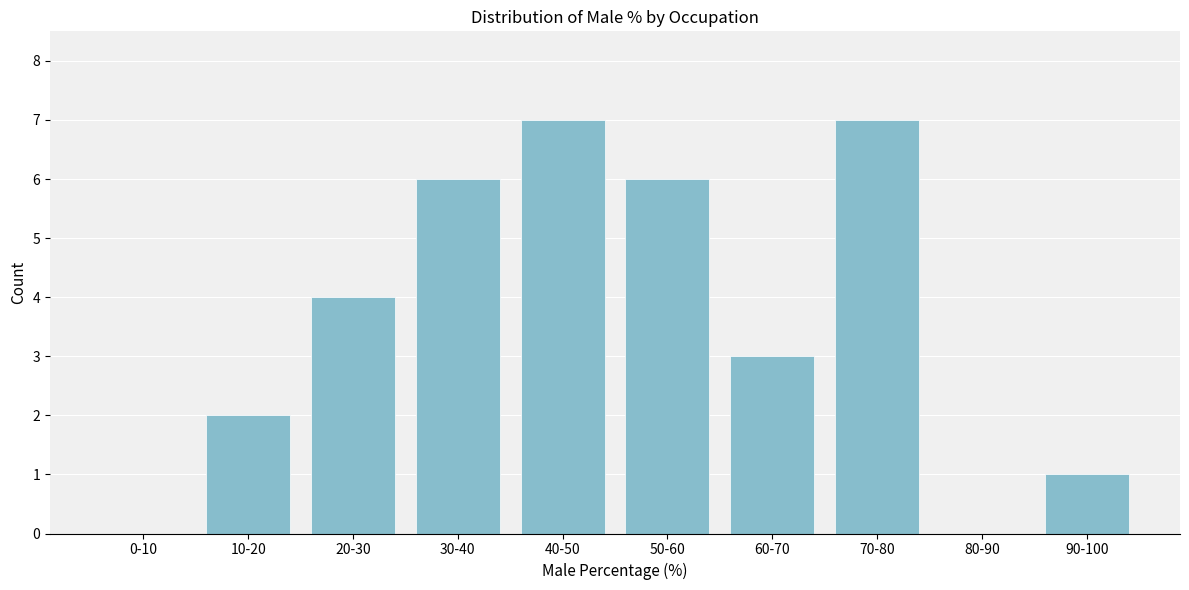

Reading left to right, what are all the values shown in this chart?

0-10=0	10-20=2	20-30=4	30-40=6	40-50=7	50-60=6	60-70=3	70-80=7	80-90=0	90-100=1